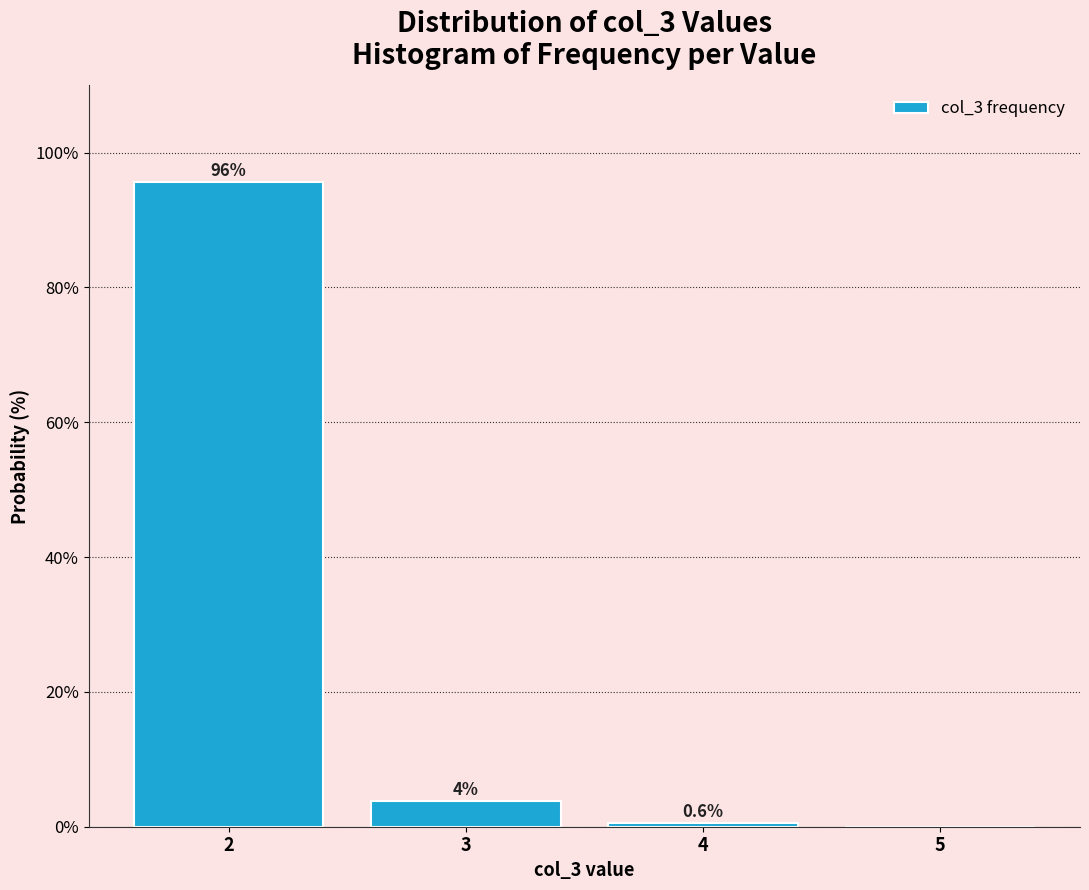

Over which range of the x-axis is the bar tallest?

1.5 to 2.5